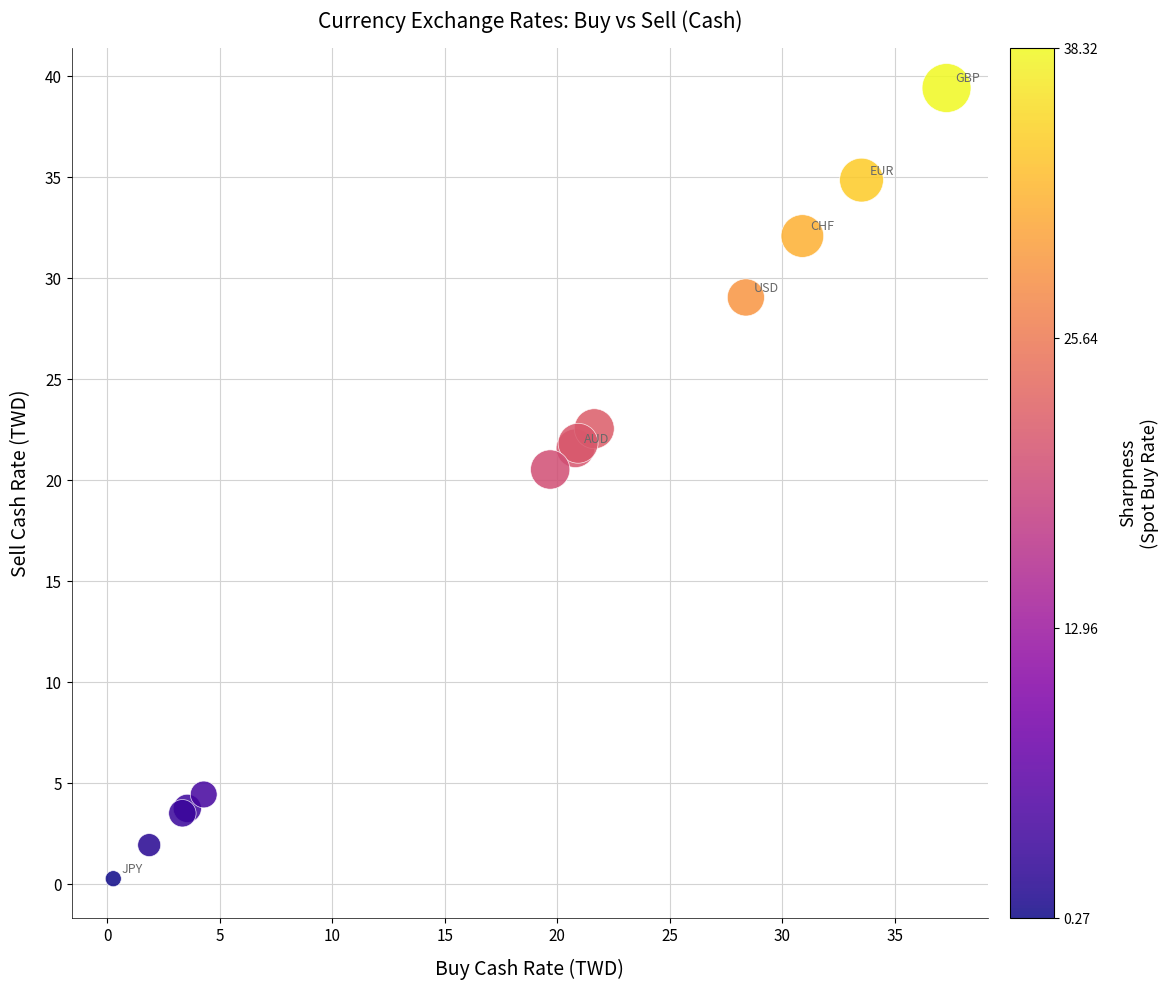

What Y value in the scatter plot is closest to 19?

20.5